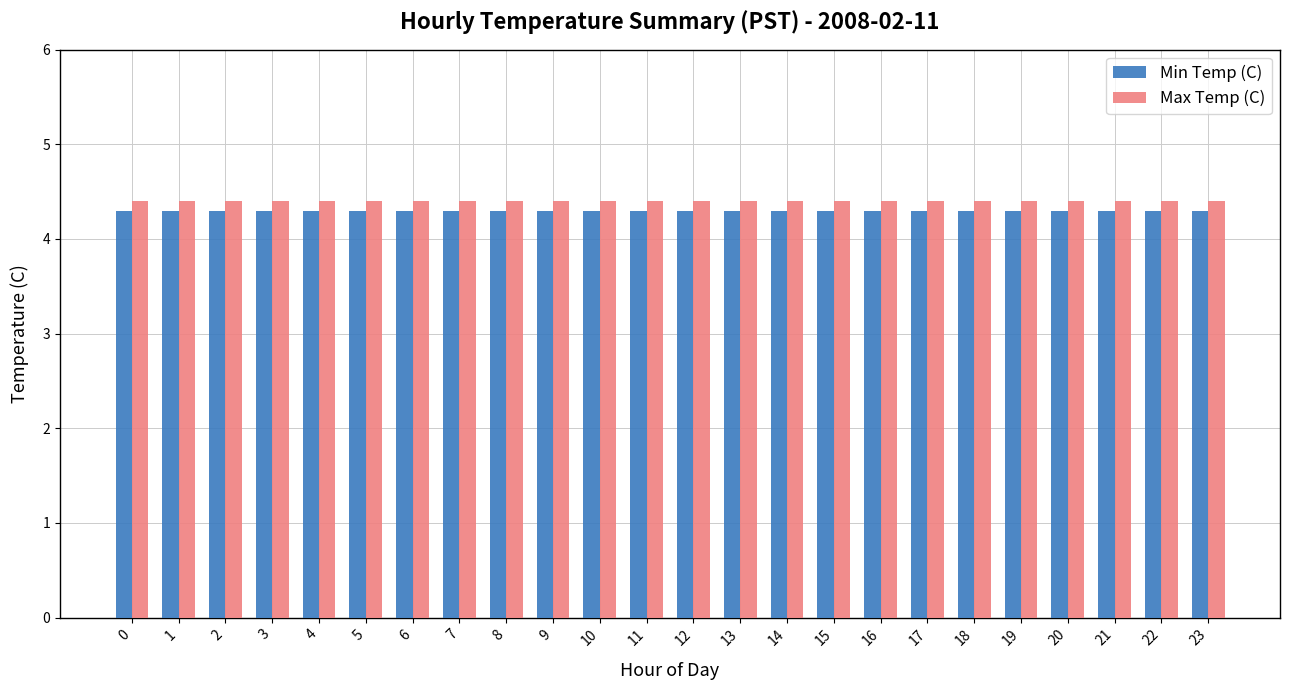

What is the sum of the Min Temp (C) values at 18 and 8?

8.6